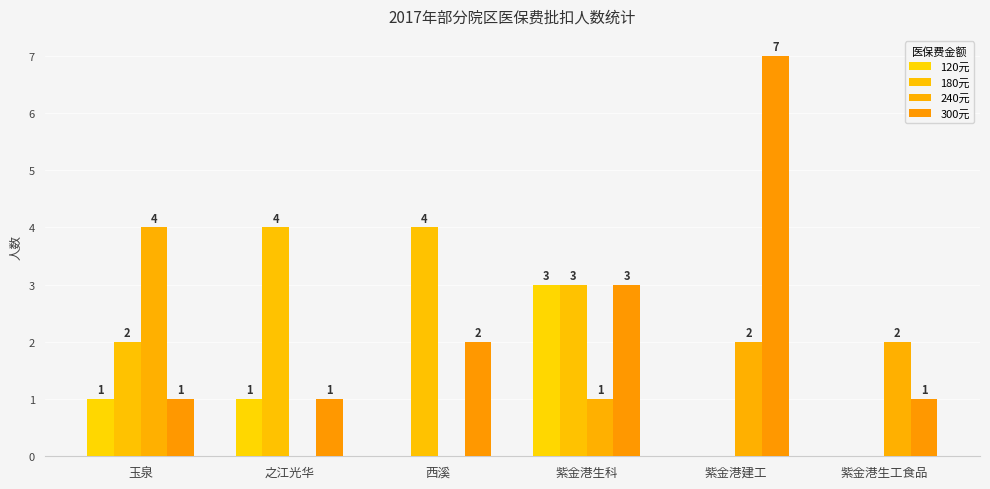

The 240元 series shows 4 at 玉泉. True or false?

True